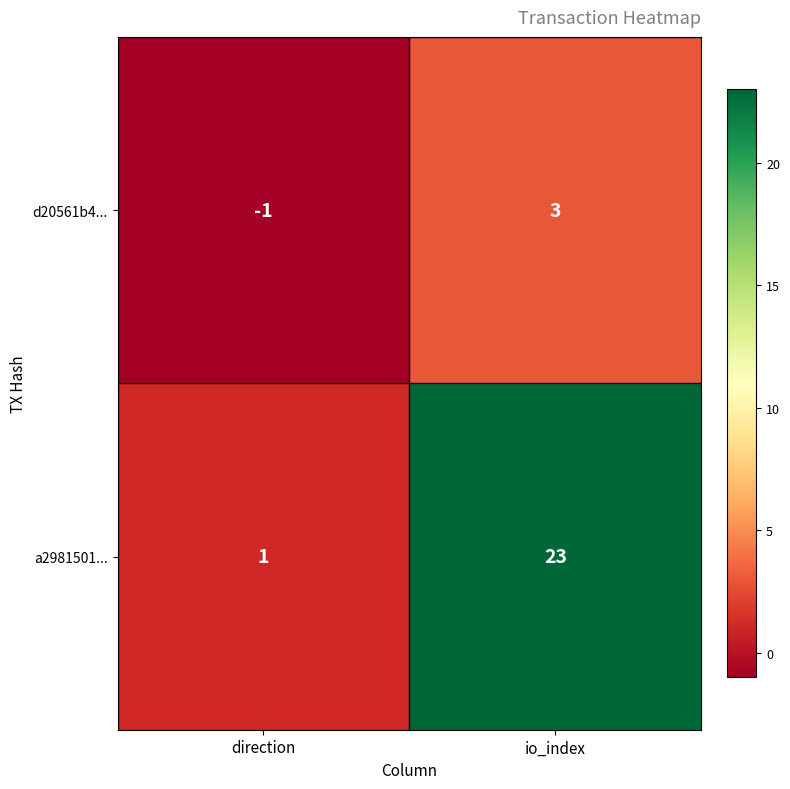

Is it true that a2981501... equals 23 at io_index?

True